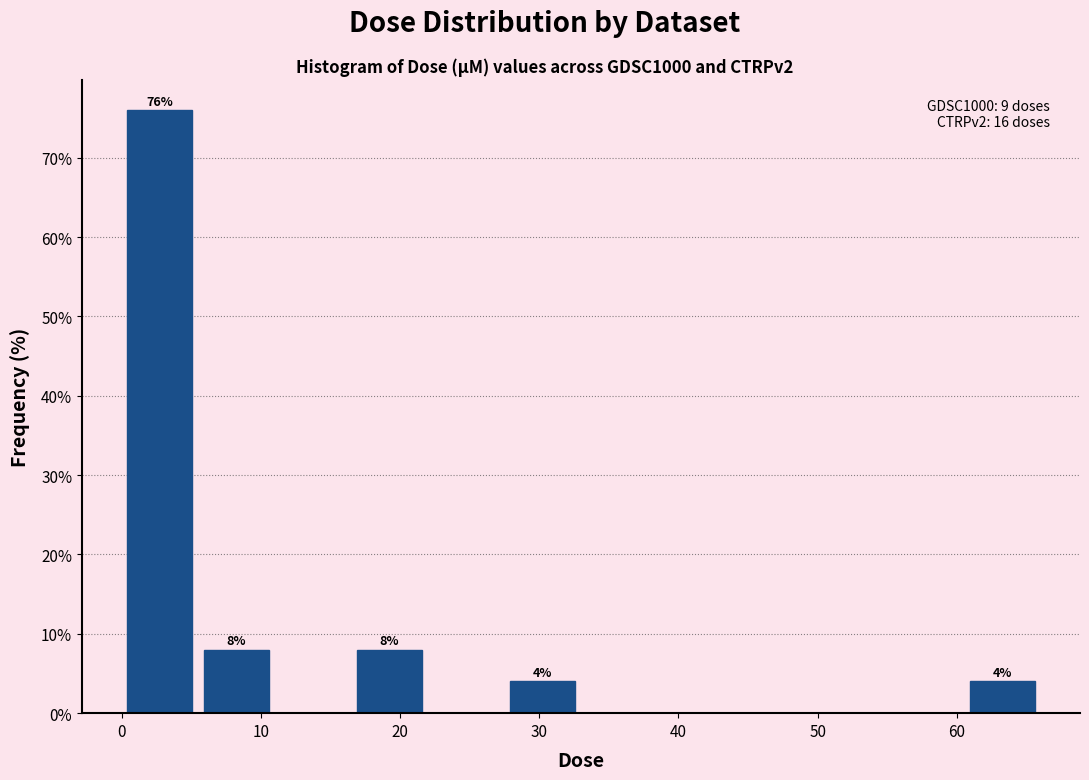

Over which range of the x-axis is the bar tallest?

0 to 6